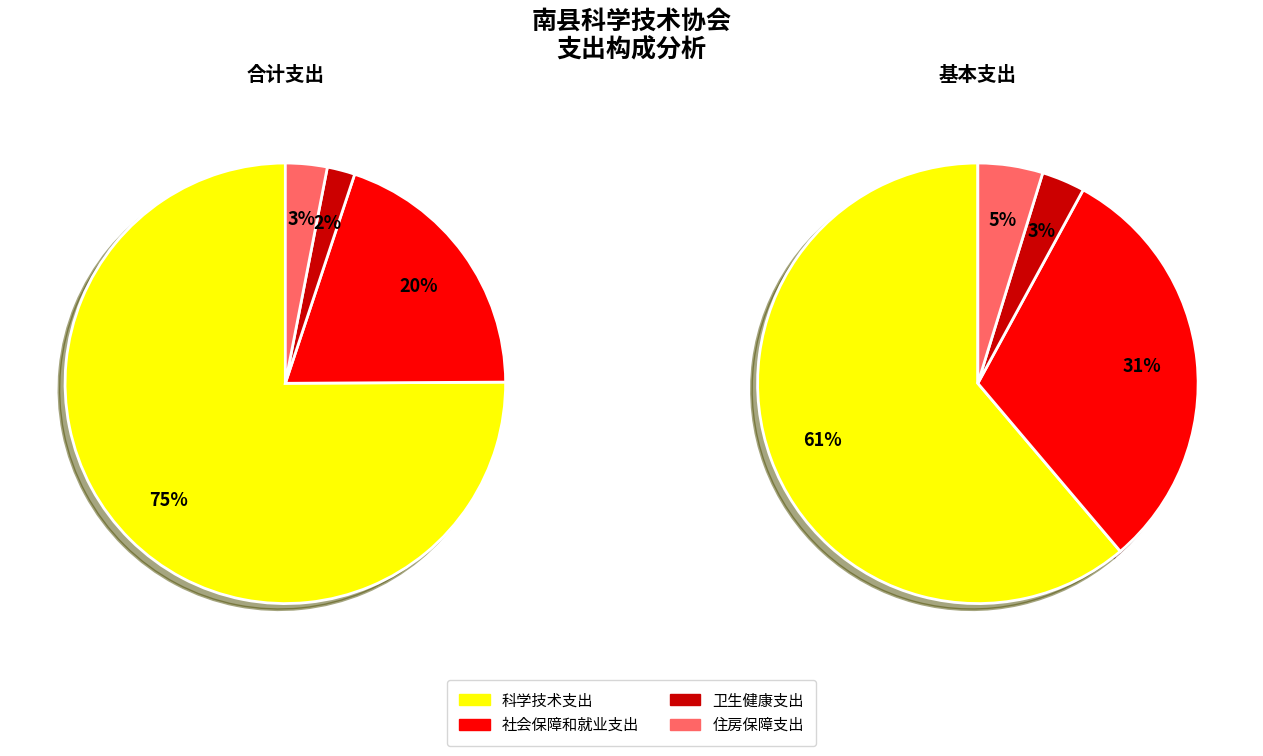

To the nearest percent, what is the combined percentage of 社会保障和就业支出 and 卫生健康支出?

22%